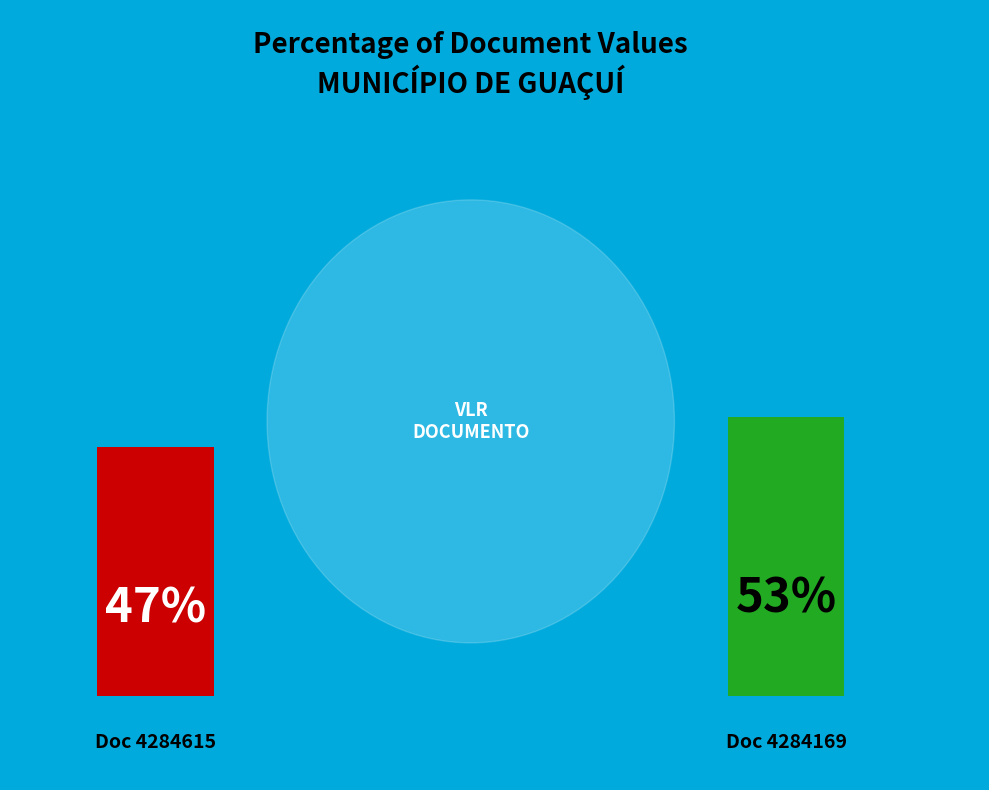

Which category accounts for the majority?

4284169